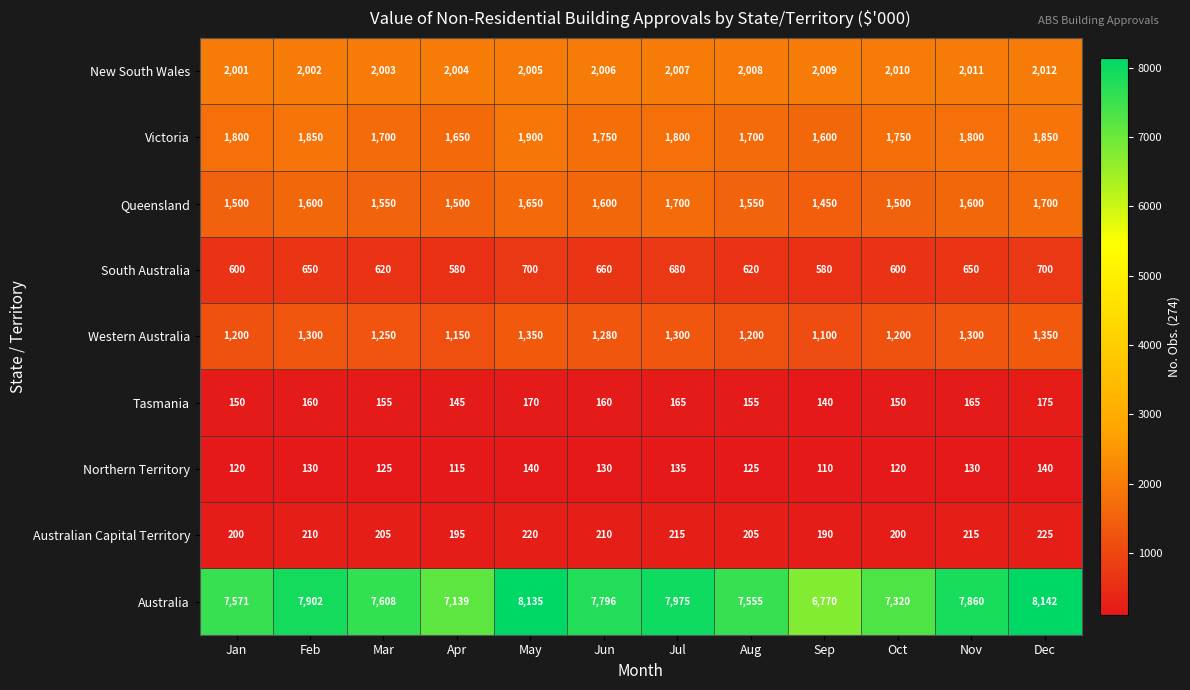

What is the total value across all series at Mar?

15216